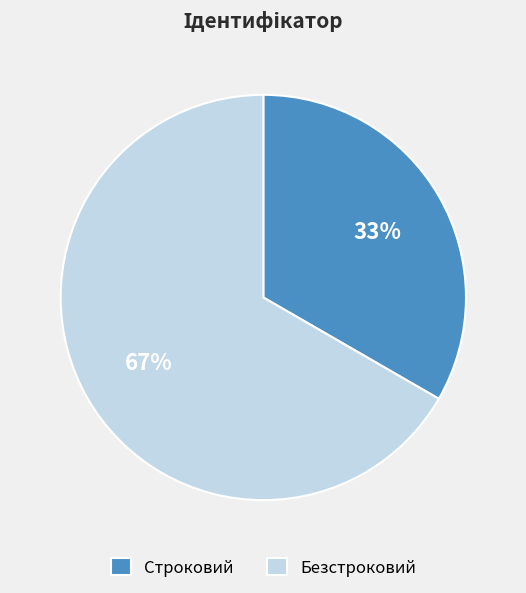

To the nearest percent, what is the combined percentage of Безстроковий and Строковий?

100%